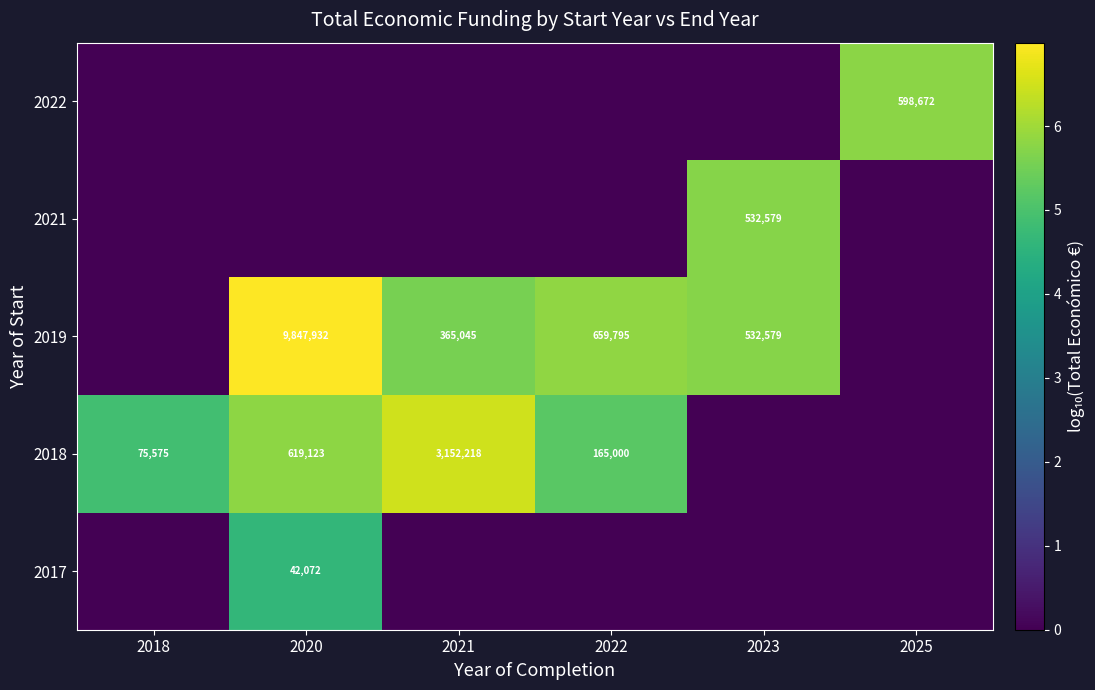

The 2021 series shows 779490 at 2023. True or false?

False